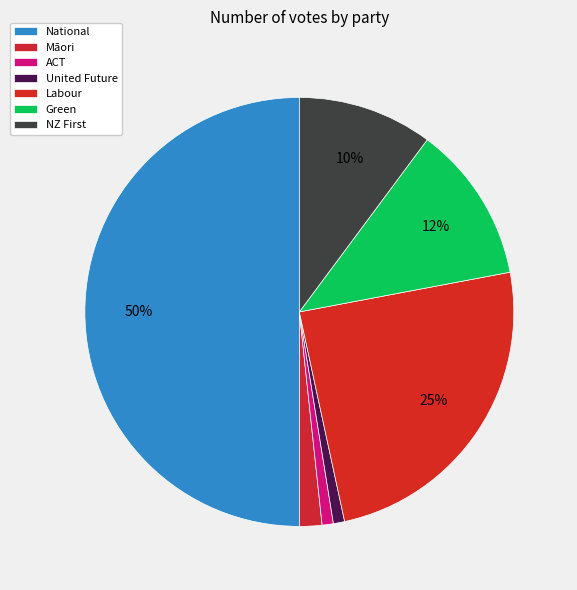

Count the number of slices in the pie.

7